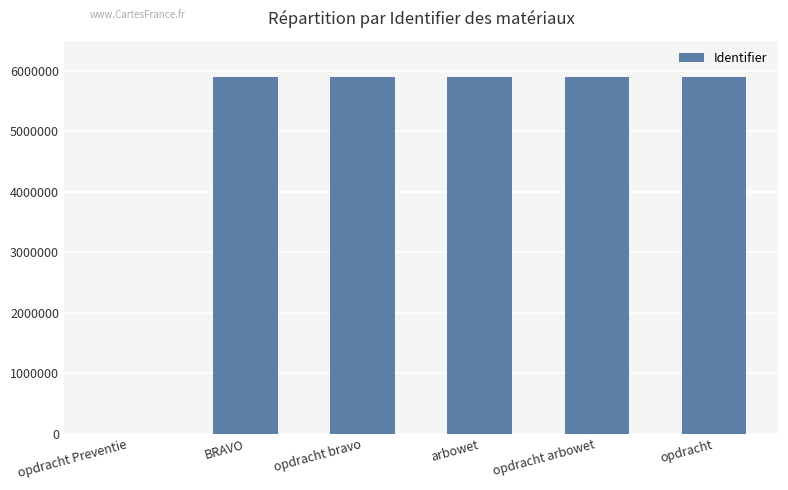

What is the sum of the values at opdracht Preventie and BRAVO?

5900214